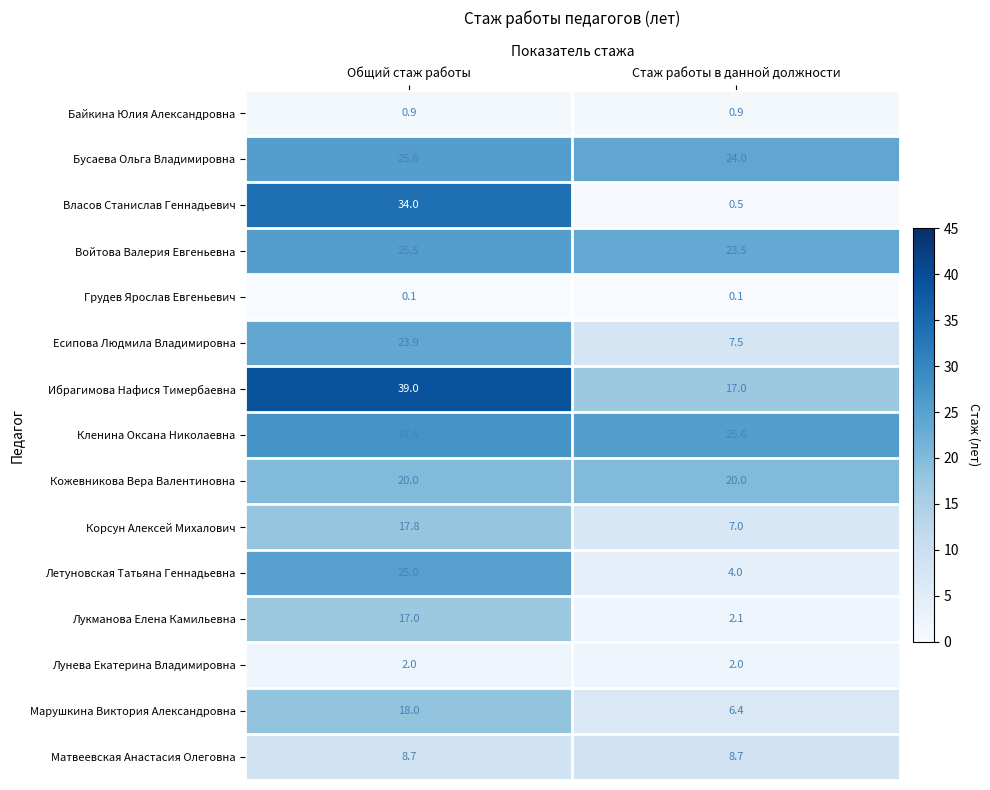

What is the total value across all series at Общий стаж работы?

285.1